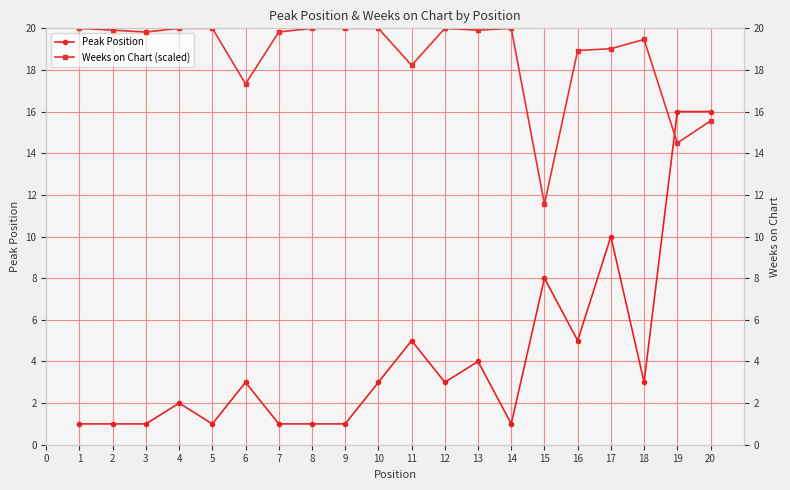

True or false: Peak Position has more than 1 interior local peaks.

True